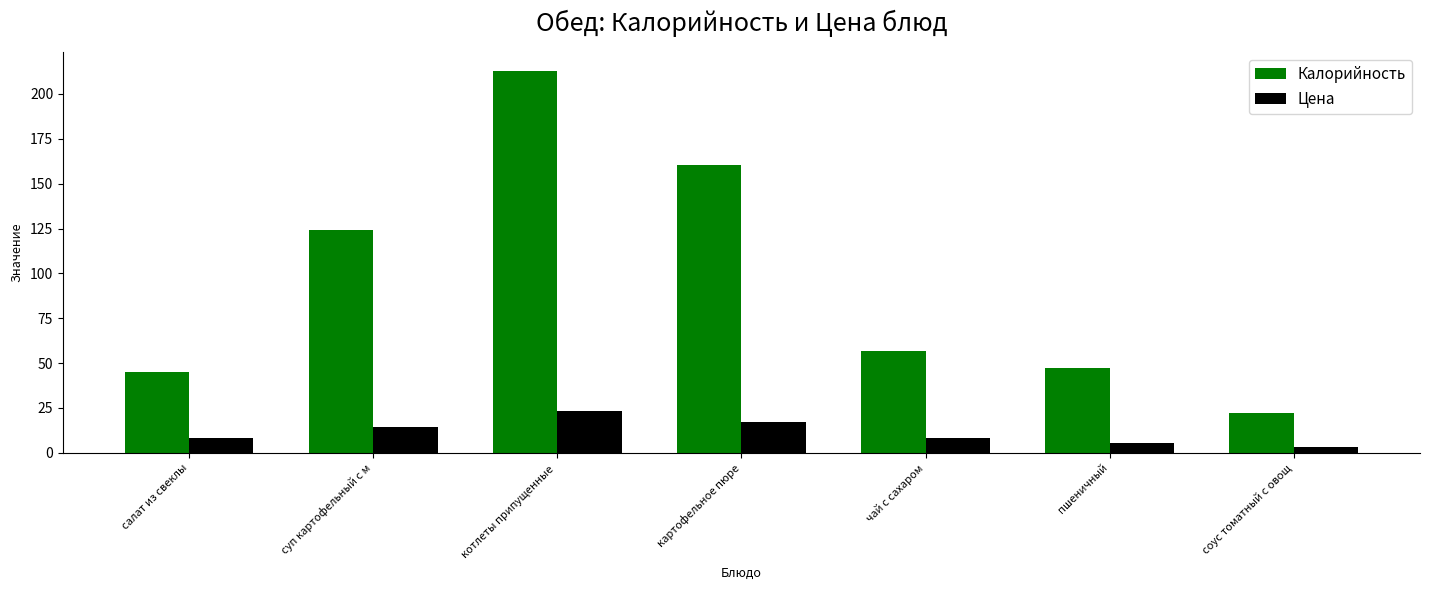

How many bars are there in total?

14